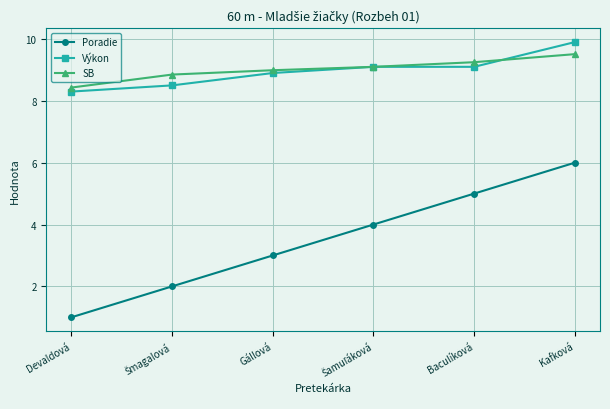

What is the approximate value of Výkon at Gállová?

8.9